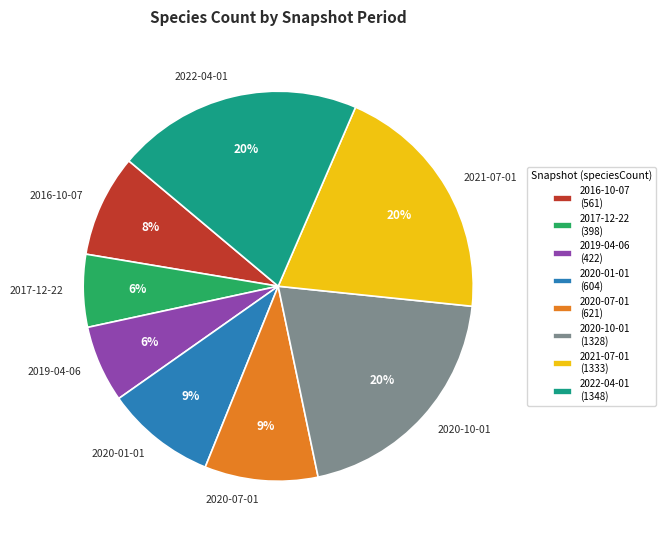

Is it true that 2020-07-01 is 9% of the pie?

True